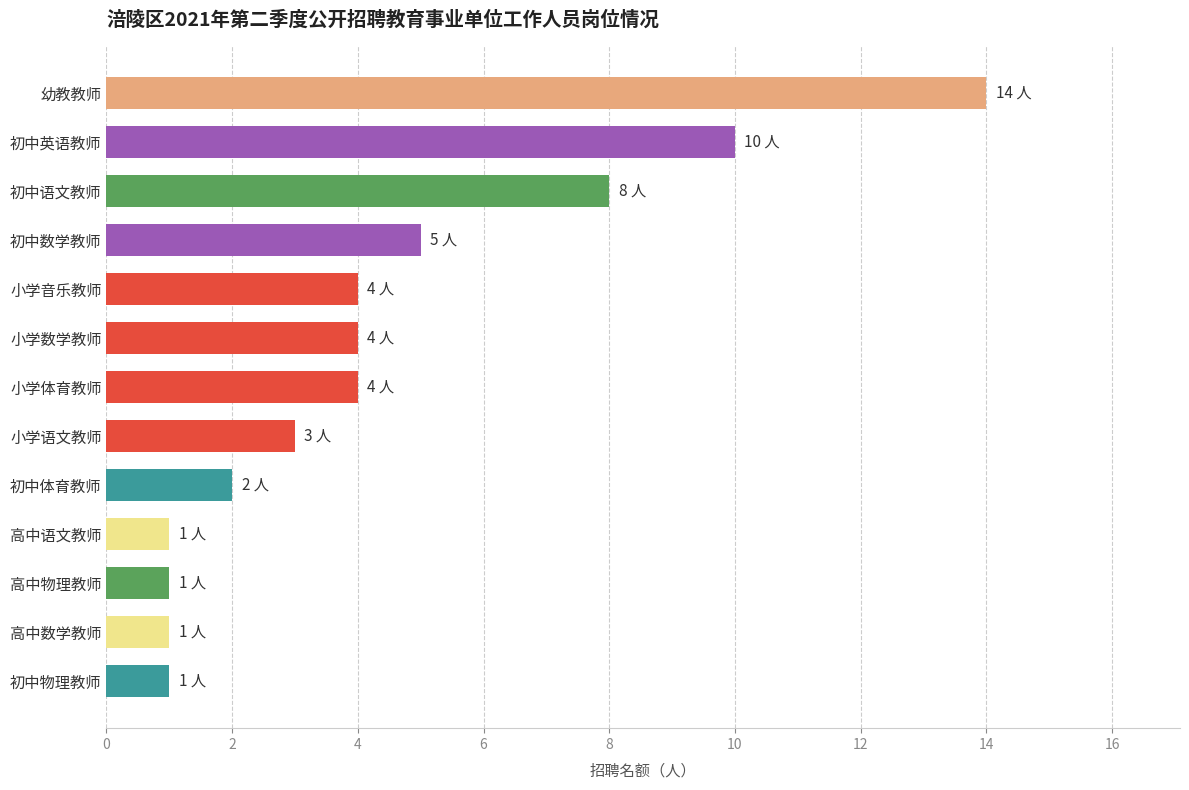

What is the value of the 7th bar from the top?

4